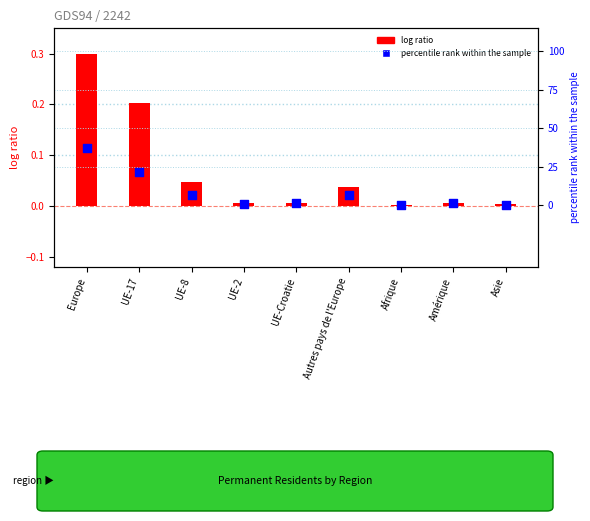

Which series reaches the minimum Y coordinate?

percentile rank within the sample